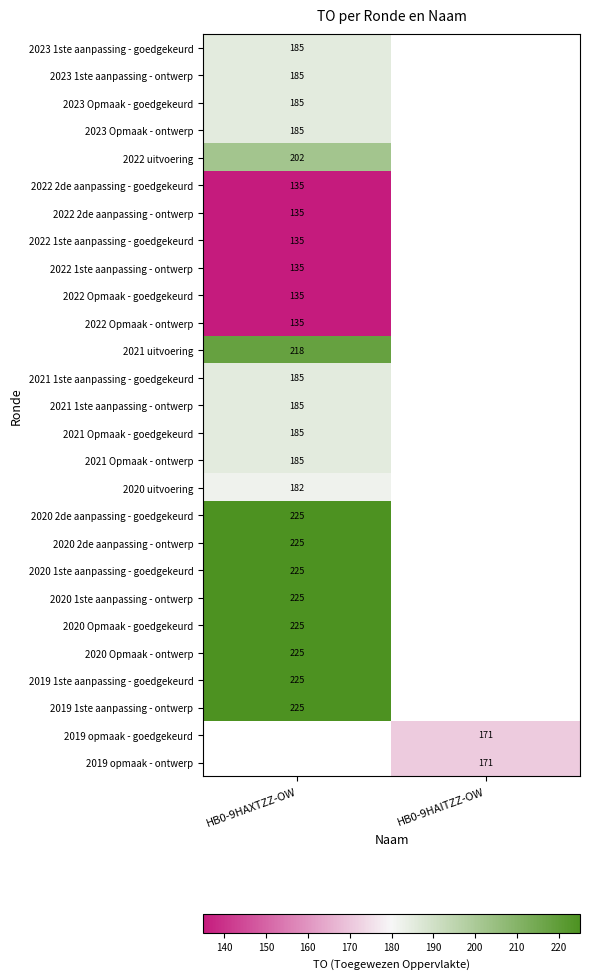

True or false: 2021 1ste aanpassing - ontwerp has a value of 185 at HB0-9HAXTZZ-OW.

True